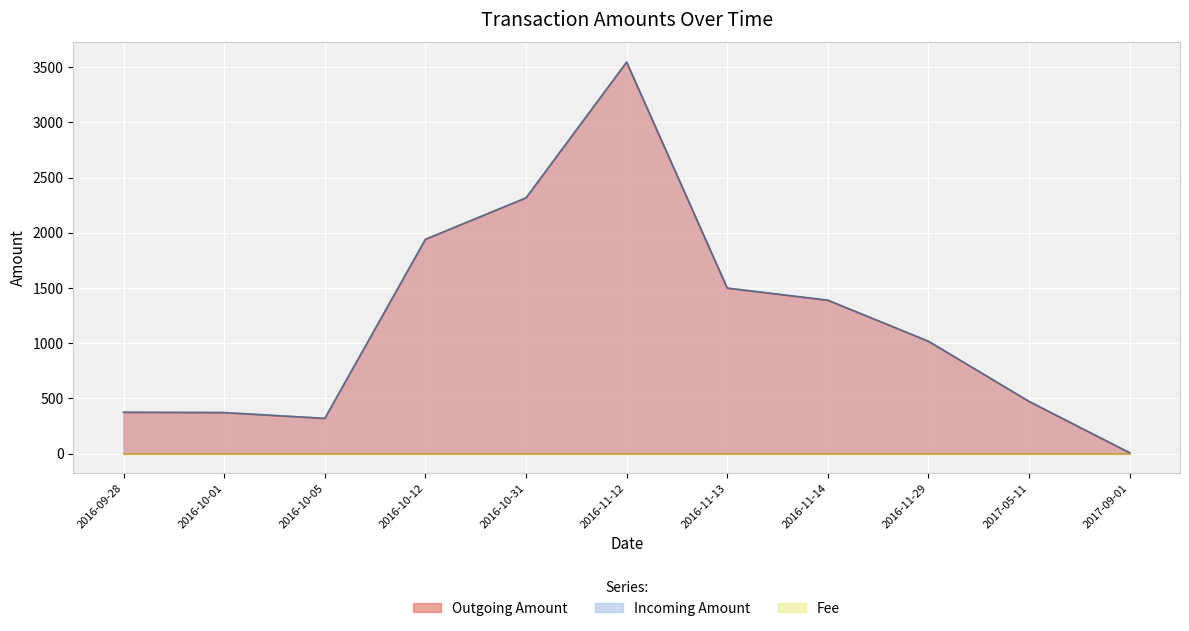

At which category does Incoming Amount reach its first local peak?

2016-11-12